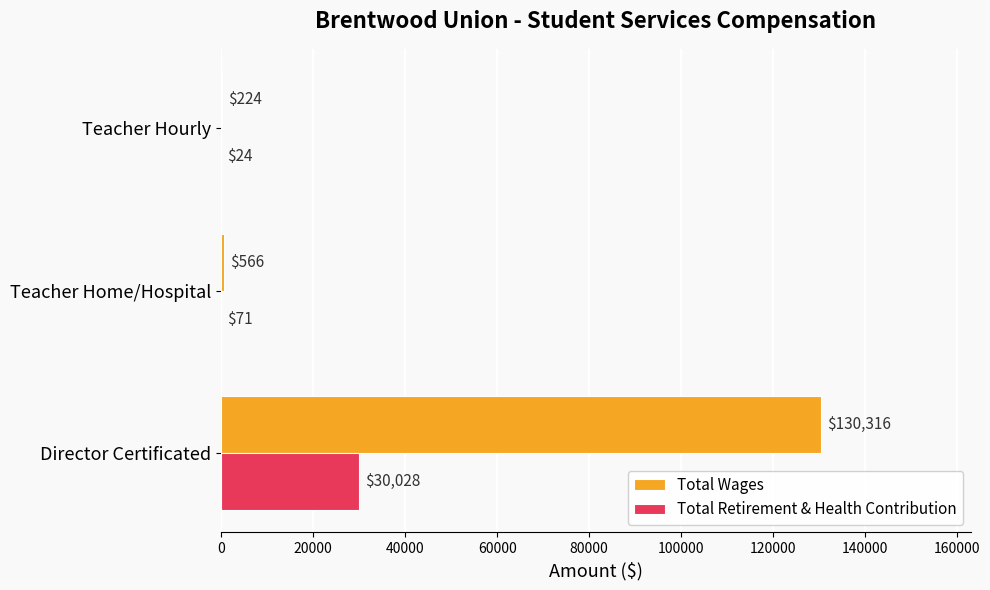

At which label does Total Retirement & Health Contribution reach its peak?

Director Certificated